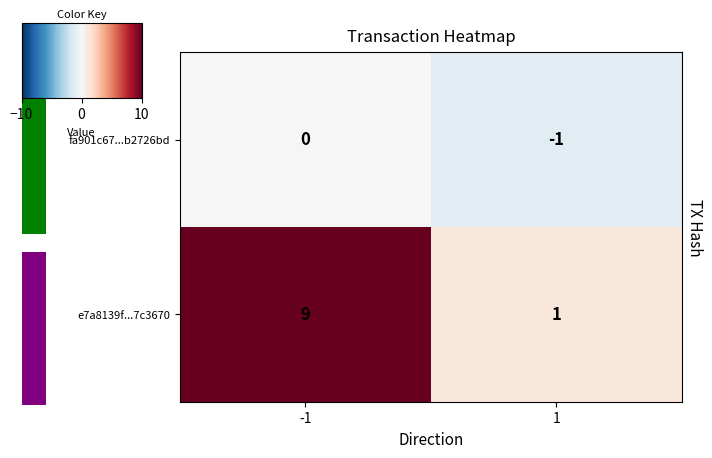

What is the difference between the fa901c67...b2726bd values at -1 and 1?

1